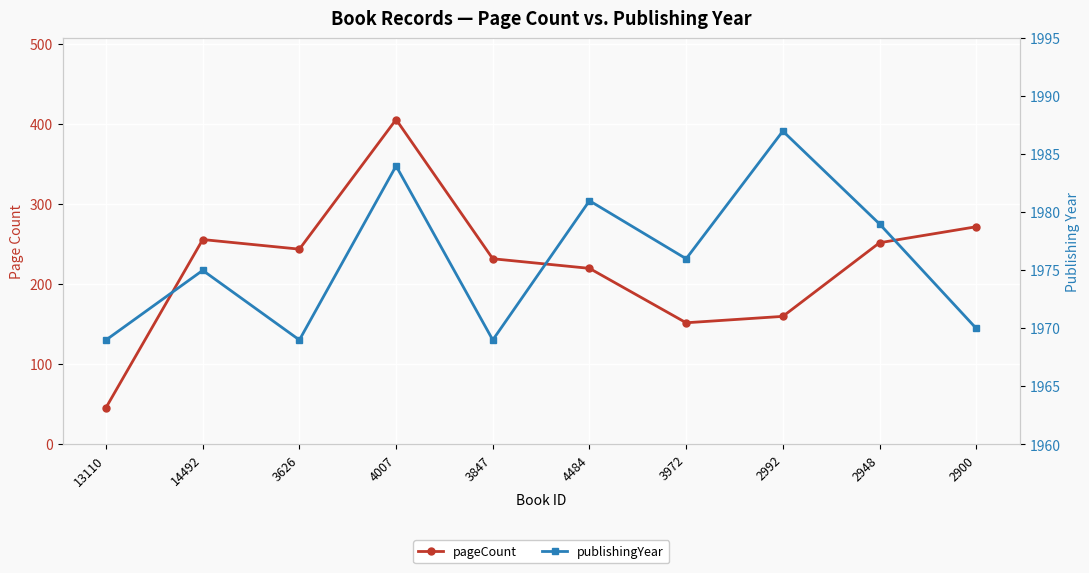

How many interior local peaks does the publishingYear series have?

4